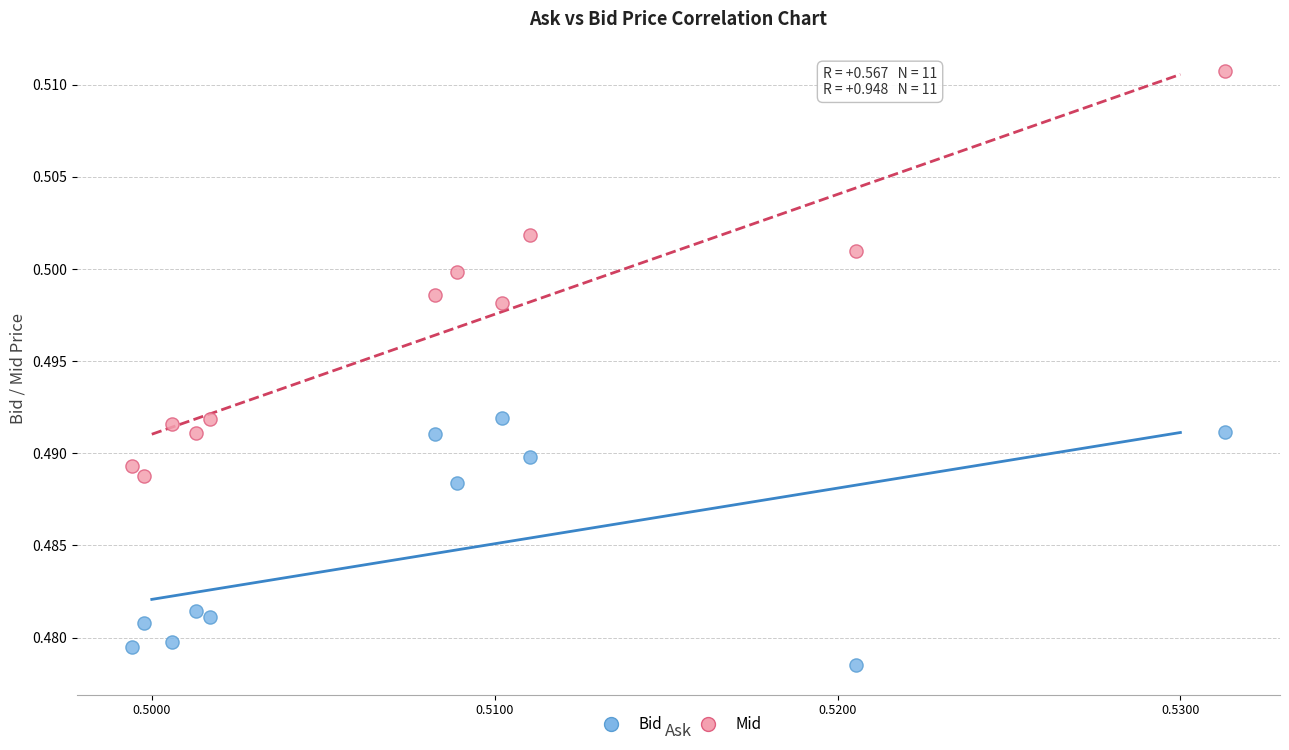

Which series contains the highest Y value?

Mid